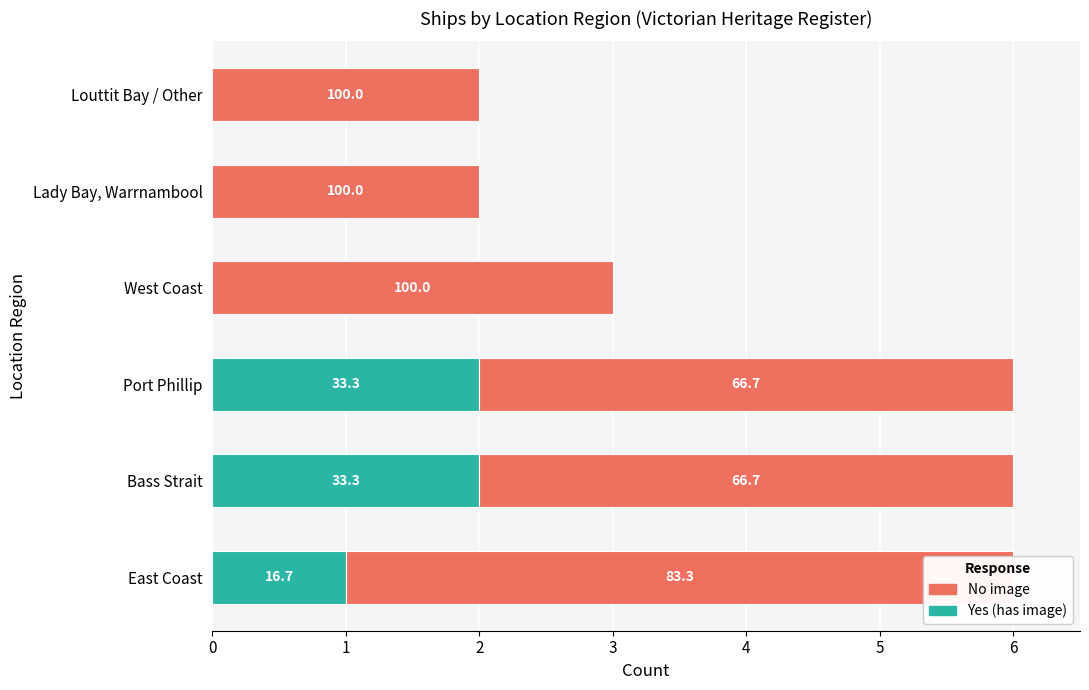

List the labels in order of No image value, smallest first.

Lady Bay, Warrnambool, Louttit Bay / Other, West Coast, Bass Strait, Port Phillip, East Coast